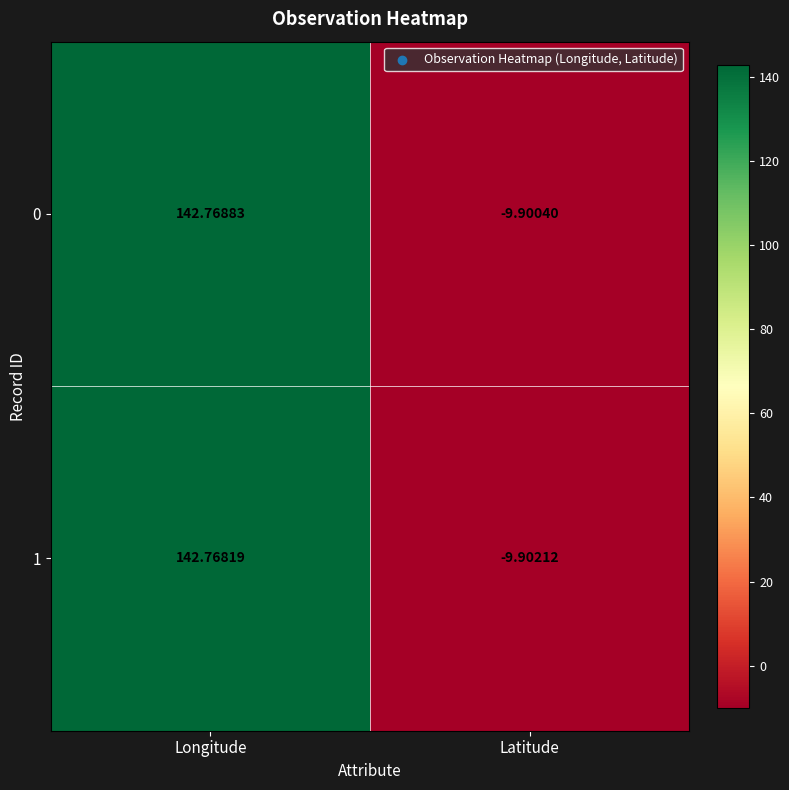

Count the number of categories in the chart.

2